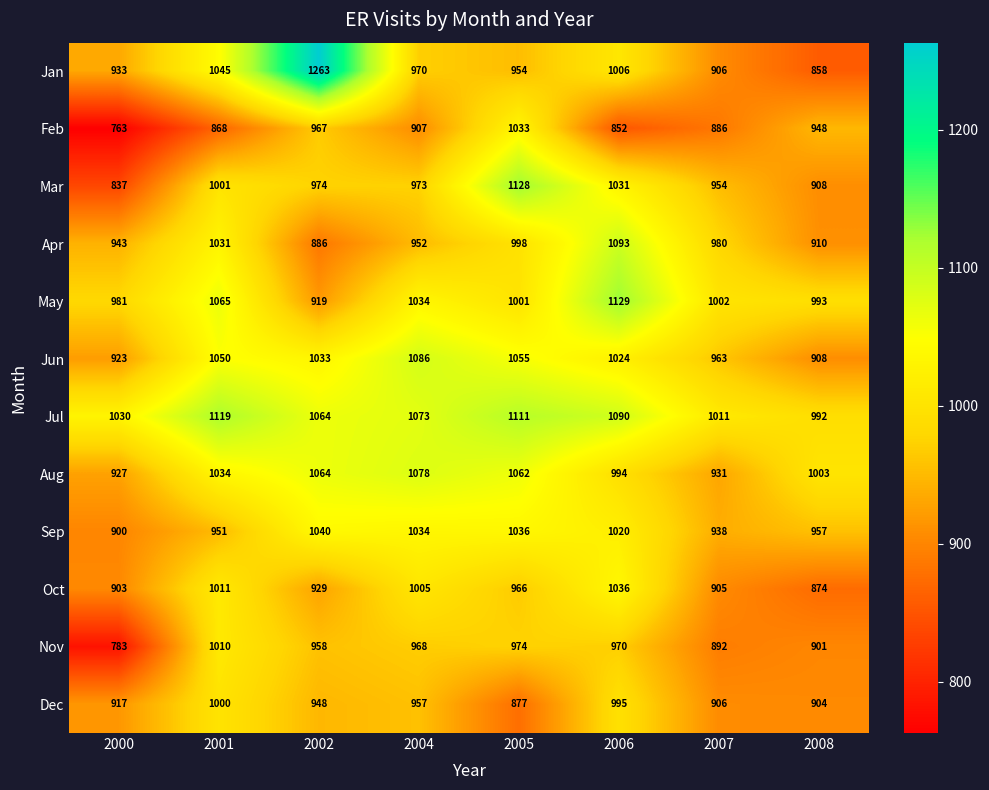

At which label does Oct first exceed 966?

2001